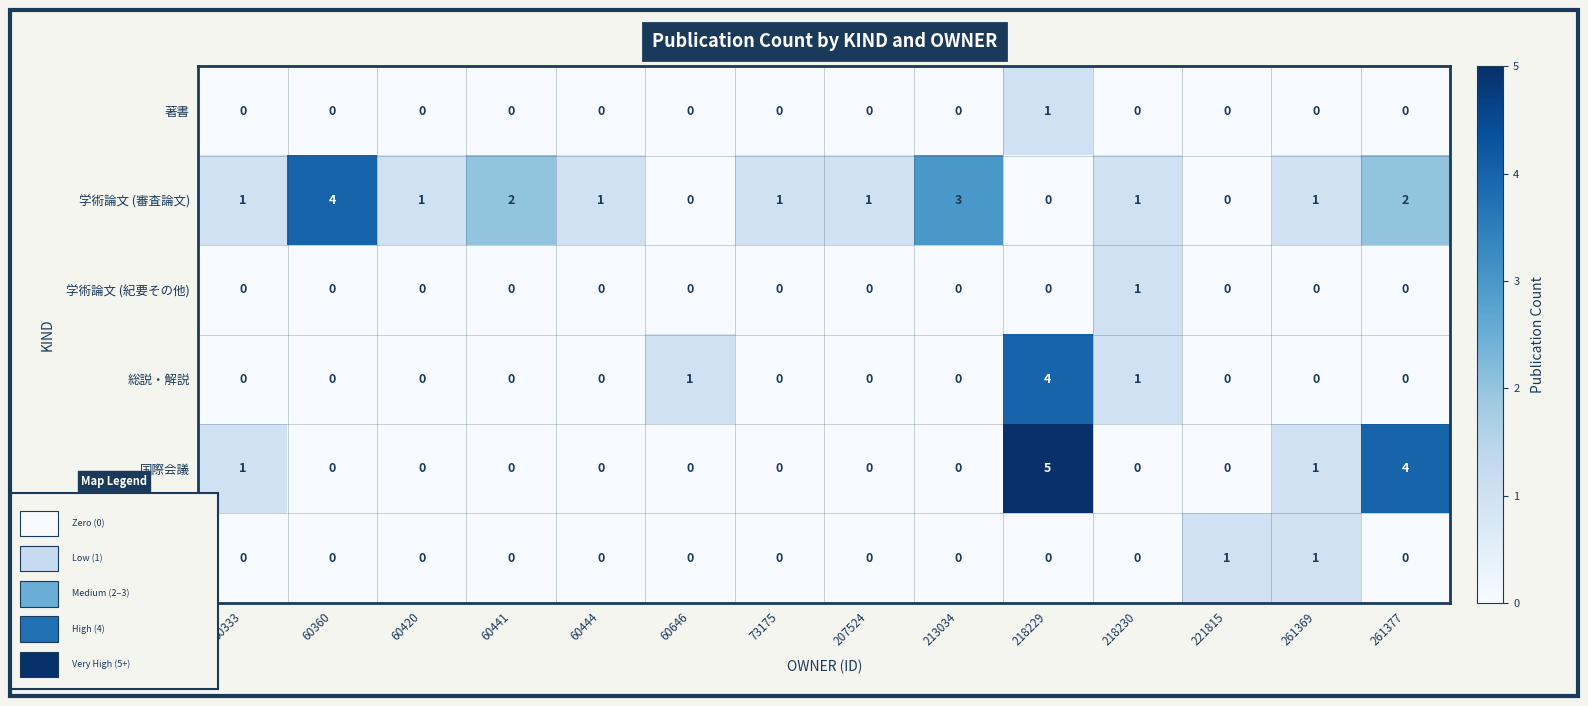

The 学術論文 (審査論文) series shows 1 at 60444. True or false?

True